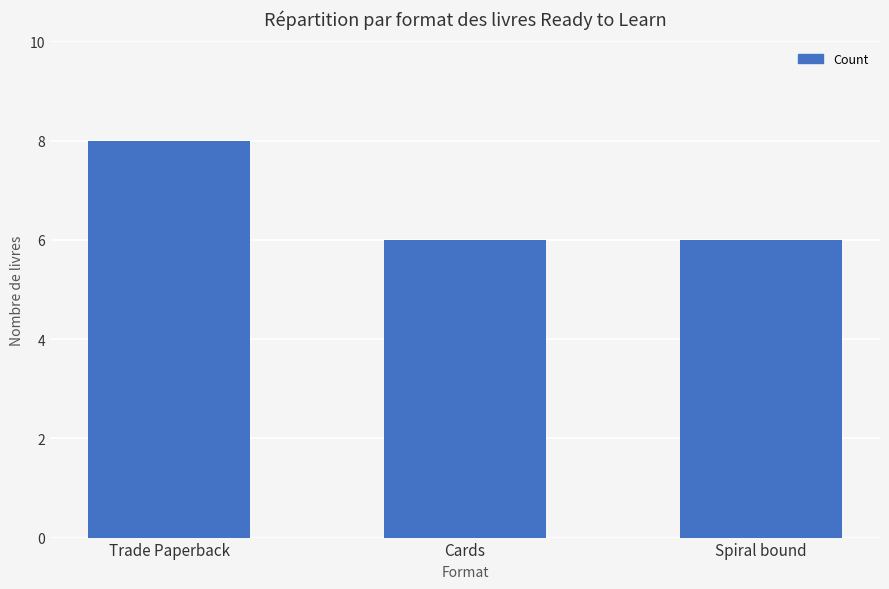

The chart shows a value of 4 at Cards. True or false?

False